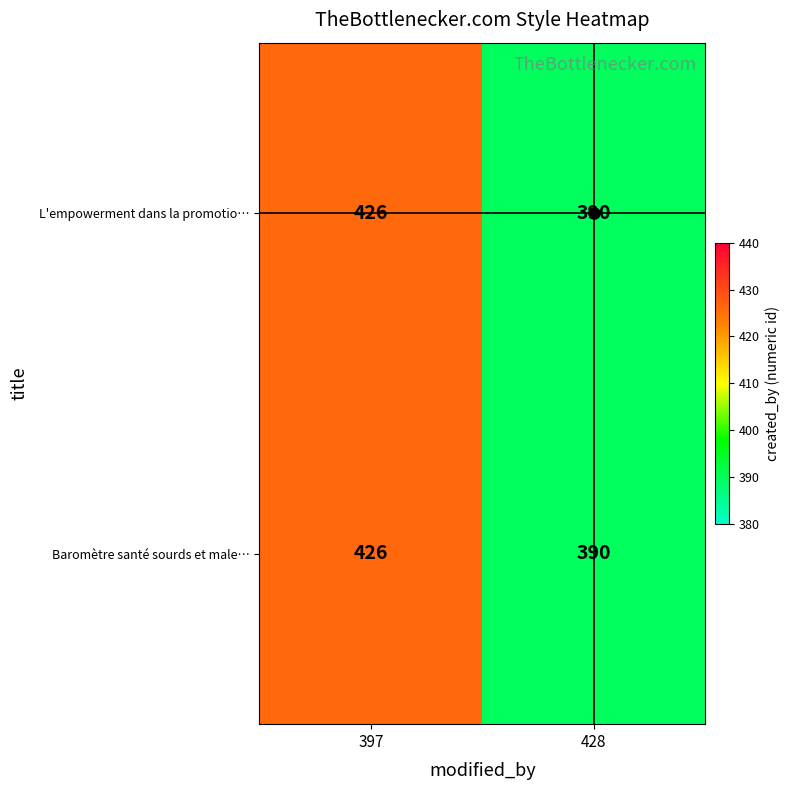

The value of L'empowerment dans la promotio… at 397 is 426. True or false?

True